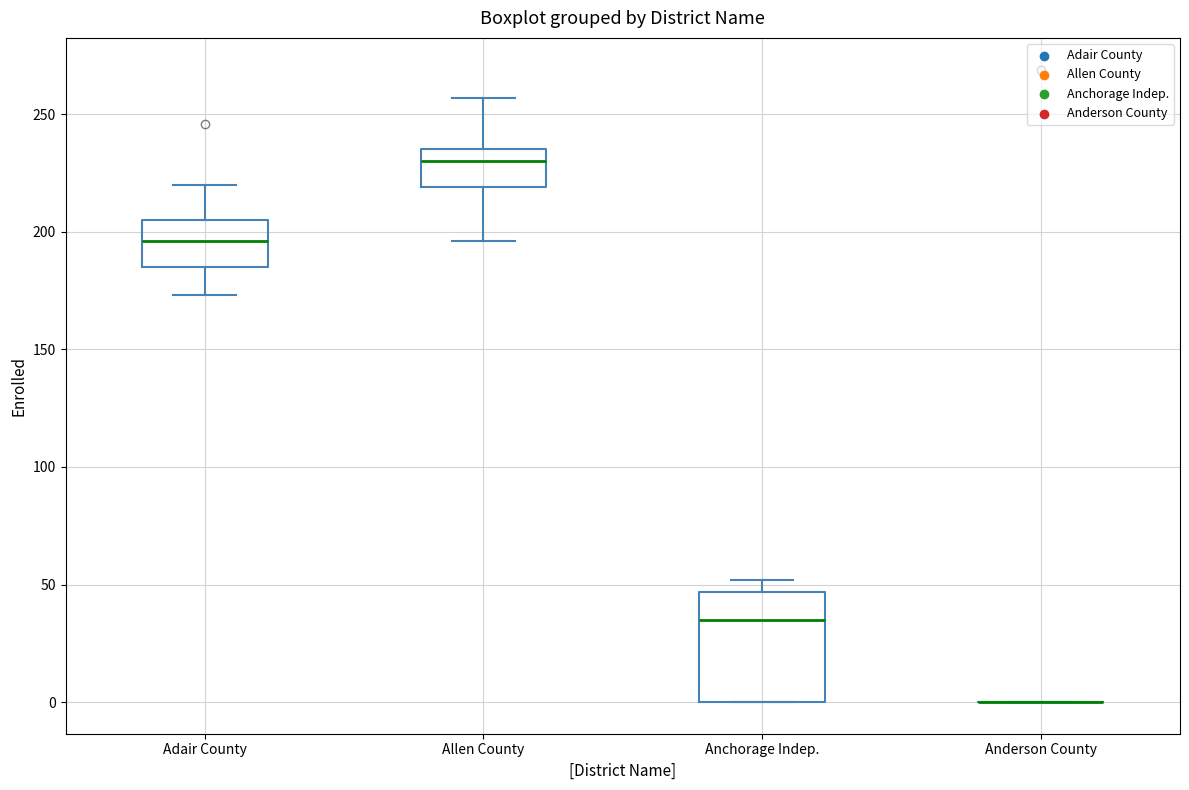

Reading left to right, transcribe this box plot: for each box, give where its median line is, the range the box spans, and where its two whiskers end, as read against the y-axis. The values are not printed on the chart, so give them approximately, as read against the axis.

Adair County: median 195, box 185 to 205, whiskers 175 to 220
Allen County: median 230, box 220 to 235, whiskers 195 to 255
Anchorage Indep.: median 35, box 0 to 45, whiskers 0 to 50
Anderson County: box collapsed to a line at 0, whiskers 0 to 0